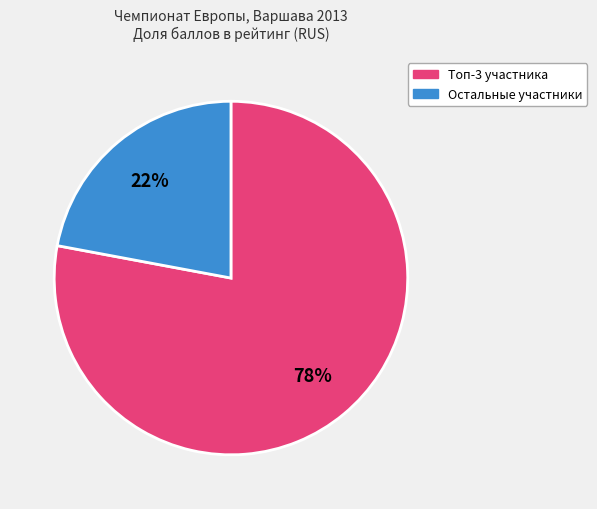

Does Топ-3 участника account for over 50% of the chart?

Yes